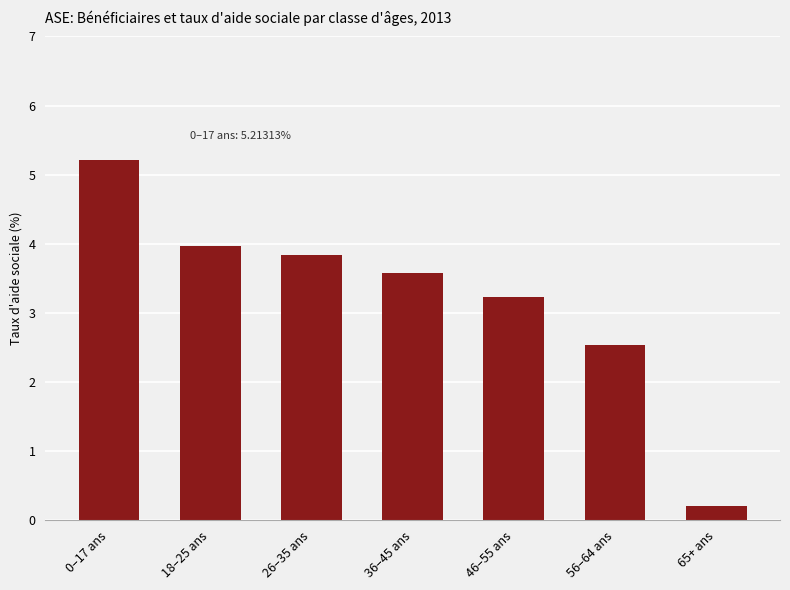

What is the value of the 4th bar from the left?

3.6